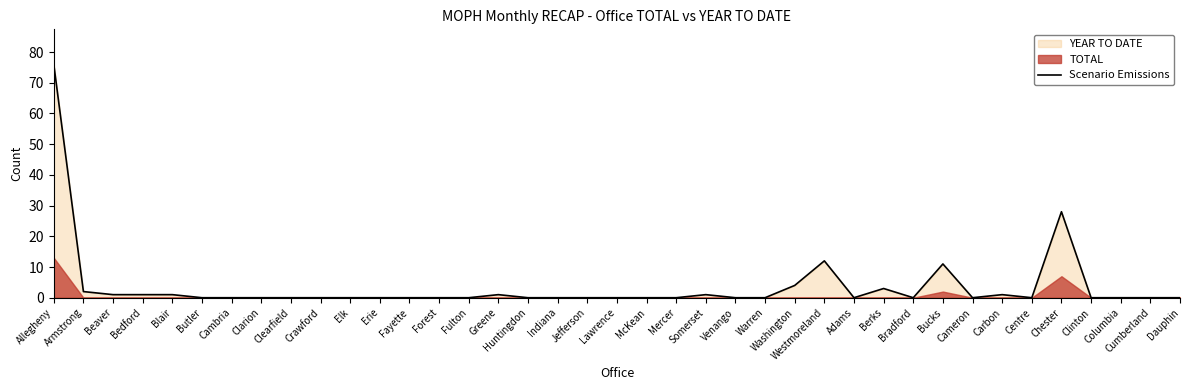

Reading left to right, list all the values displayed in this chart.

Allegheny=76	Armstrong=2	Beaver=1	Bedford=1	Blair=1	Butler=0	Cambria=0	Clarion=0	Clearfield=0	Crawford=0	Elk=0	Erie=0	Fayette=0	Forest=0	Fulton=0	Greene=1	Huntingdon=0	Indiana=0	Jefferson=0	Lawrence=0	McKean=0	Mercer=0	Somerset=1	Venango=0	Warren=0	Washington=4	Westmoreland=12	Adams=0	Berks=3	Bradford=0	Bucks=11	Cameron=0	Carbon=1	Centre=0	Chester=28	Clinton=0	Columbia=0	Cumberland=0	Dauphin=0